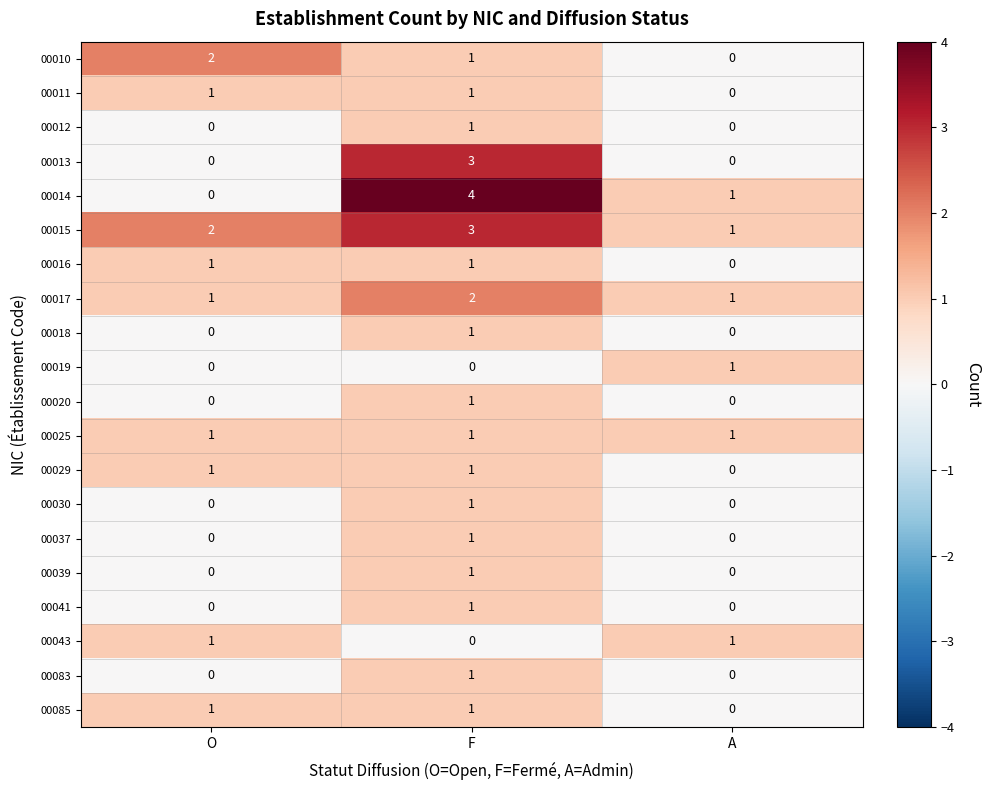

Where does the 00014 series first go above 1?

F